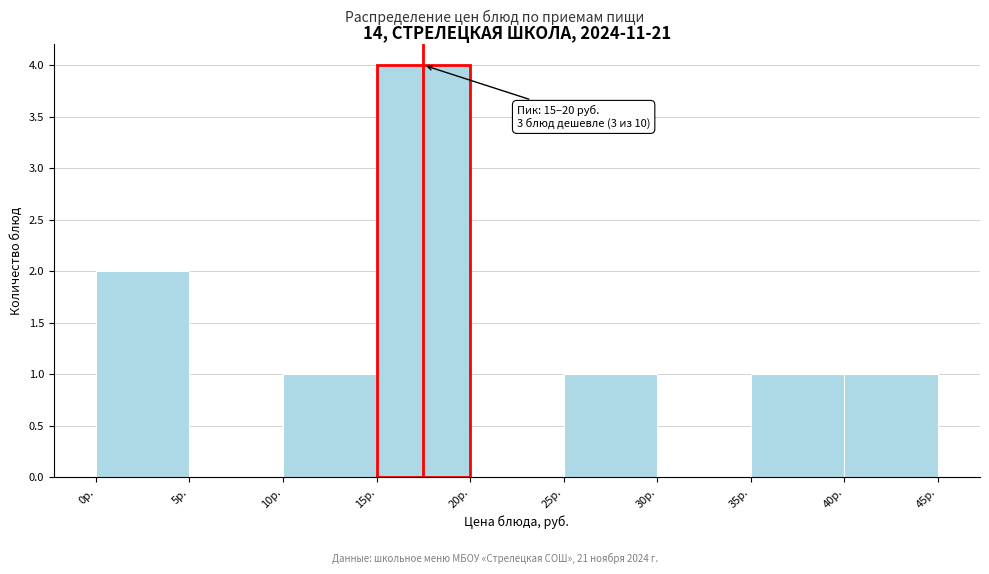

Over which range of the x-axis is the bar tallest?

15 to 20